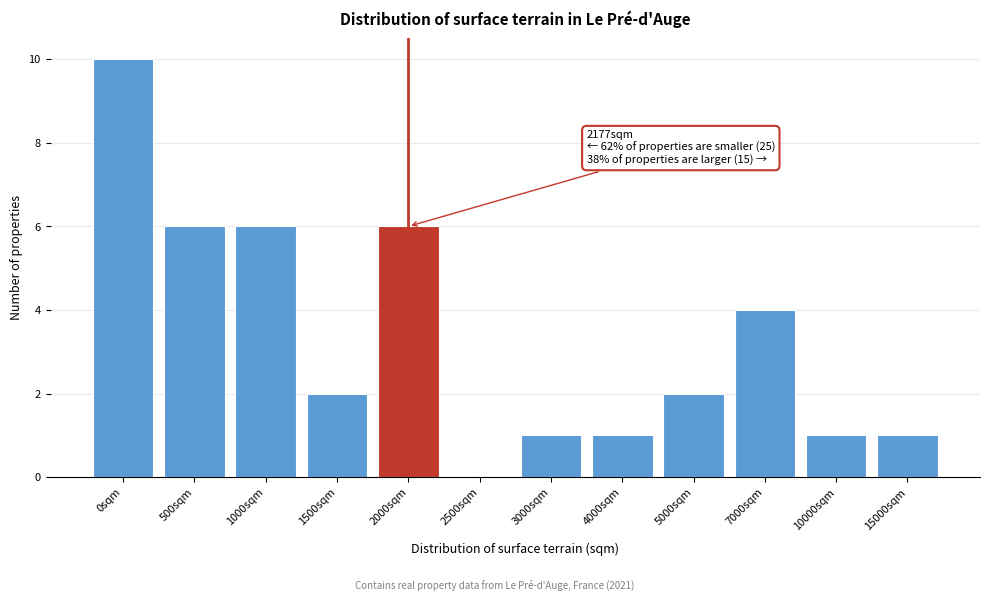

Reading right to left, extract all data points from this chart.

15000sqm=1	10000sqm=1	7000sqm=4	5000sqm=2	4000sqm=1	3000sqm=1	2500sqm=0	2000sqm=6	1500sqm=2	1000sqm=6	500sqm=6	0sqm=10